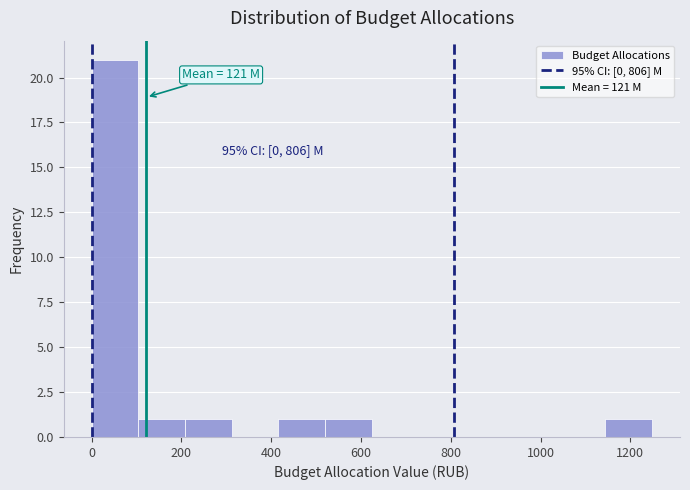

Over which range of the x-axis is the bar tallest?

0 to 100